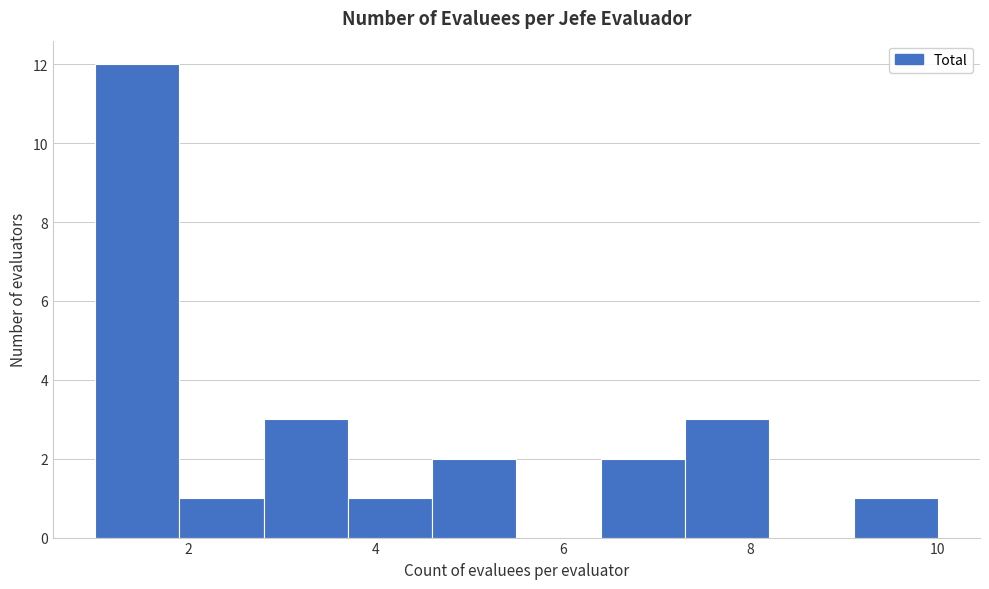

What is the height of the bar covering 6.4 to 7.3 on the x-axis? Neither the bar edges nor the heights are printed on the chart, so give them approximately, as read against the axes.

2